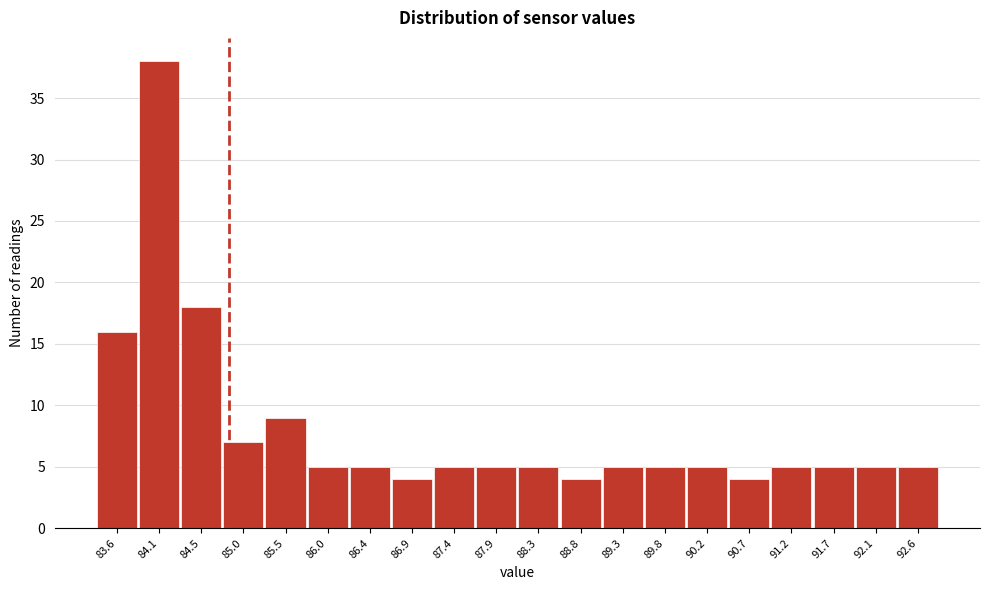

Reading right to left, what are all the values shown in this chart?

92.6=5	92.1=5	91.7=5	91.2=5	90.7=4	90.2=5	89.8=5	89.3=5	88.8=4	88.3=5	87.9=5	87.4=5	86.9=4	86.4=5	86.0=5	85.5=9	85.0=7	84.5=18	84.1=38	83.6=16